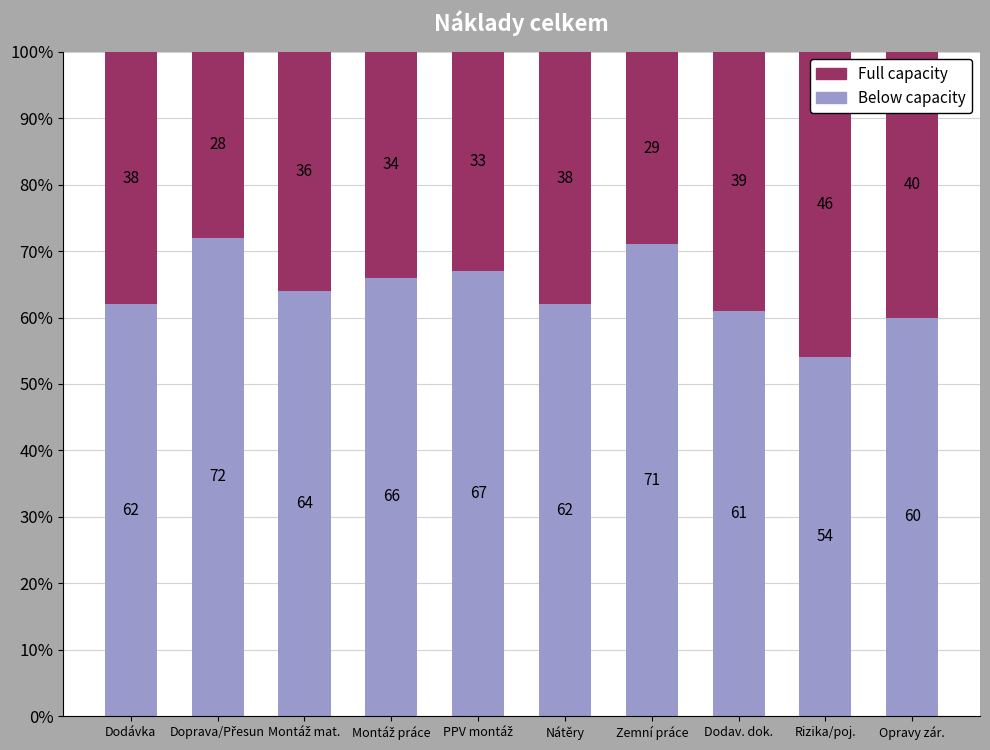

What is the total value across all series at Opravy zár.?

100